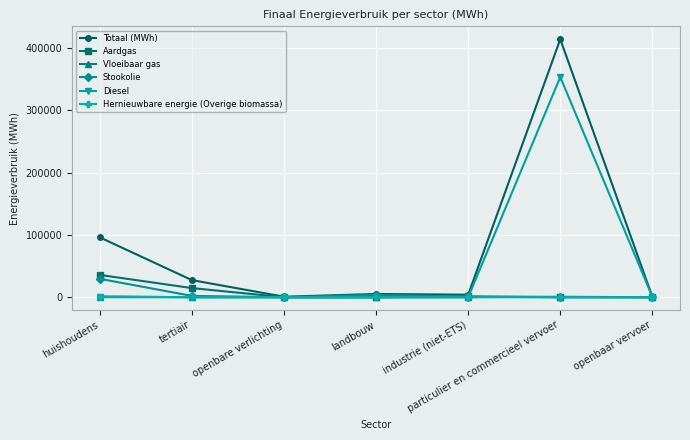

Which series has the largest range (max minus min)?

Totaal (MWh)